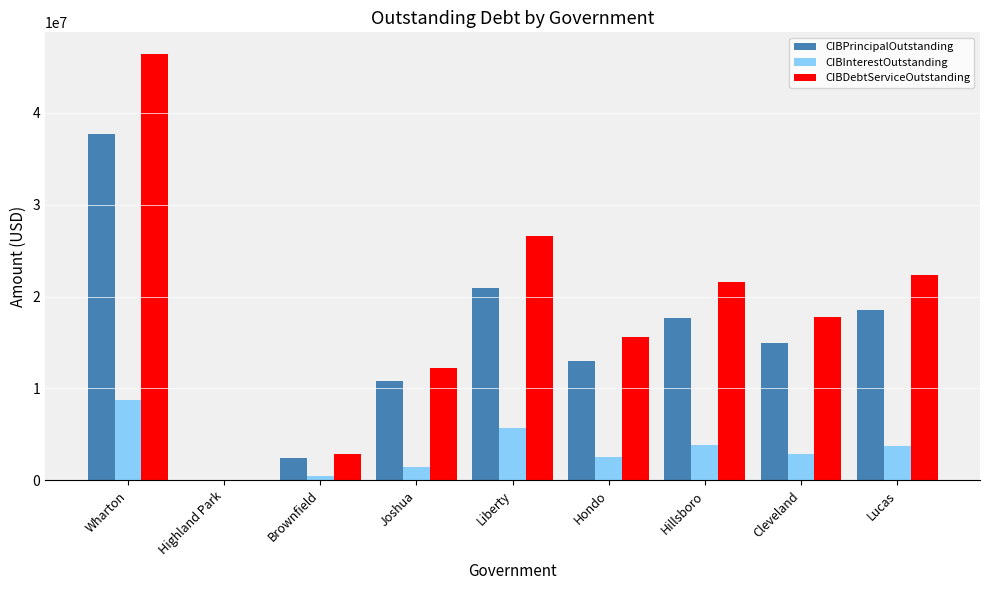

Which series changed the most between Wharton and Joshua?

CIBDebtServiceOutstanding